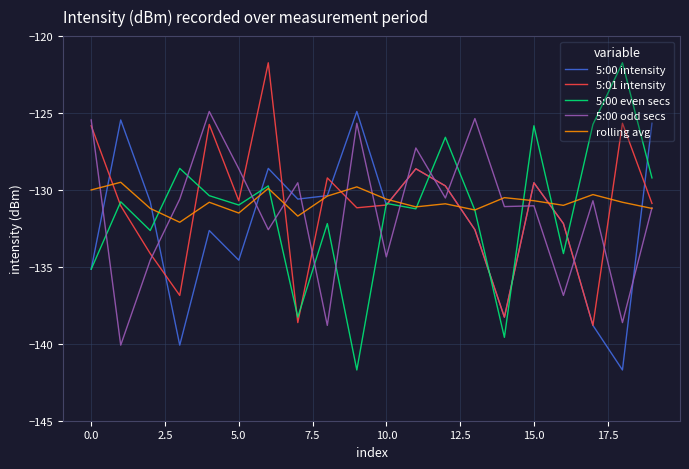

How many intersections are there between 5:00 even secs and 5:00 odd secs?

11